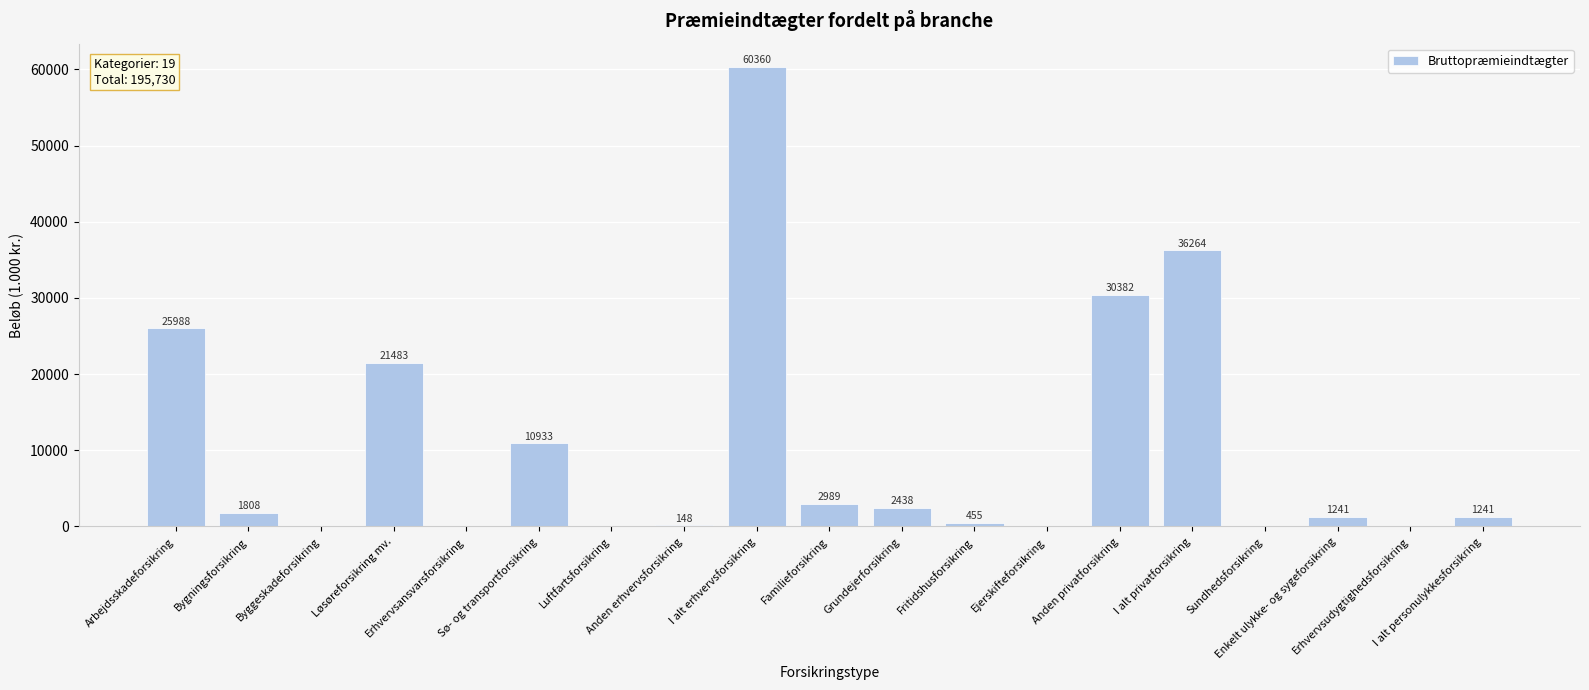

What is the sum of the values at Ejerskifteforsikring and Løsøreforsikring mv.?

21483